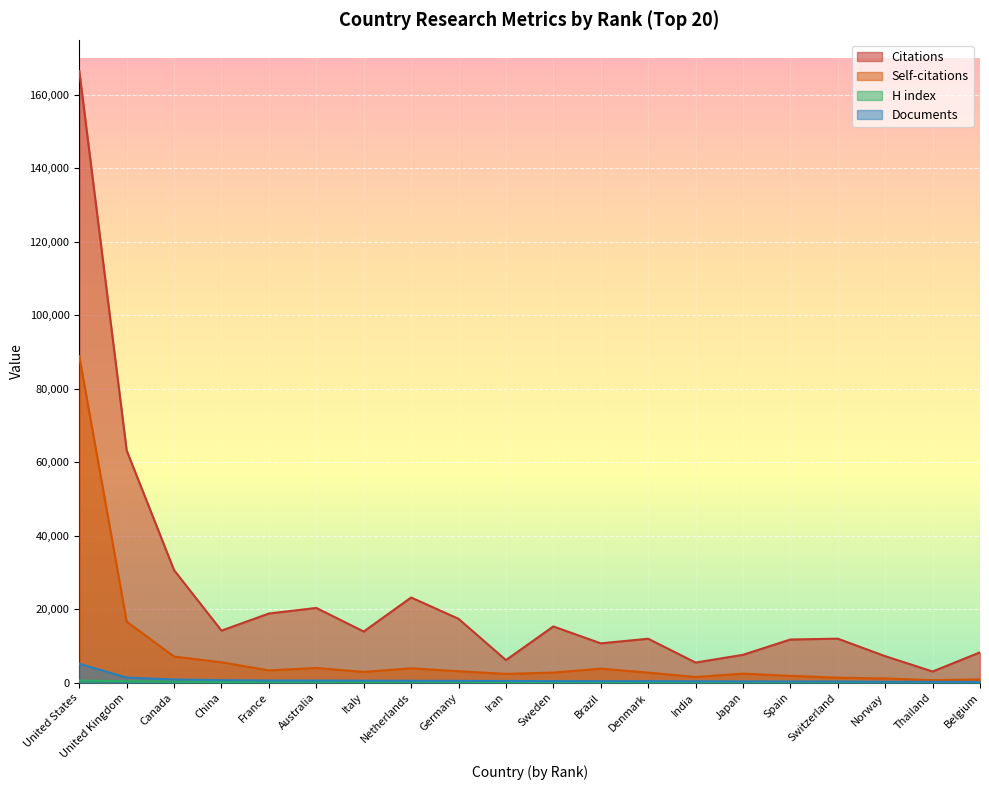

True or false: H index has a value of 85 at Canada.

False